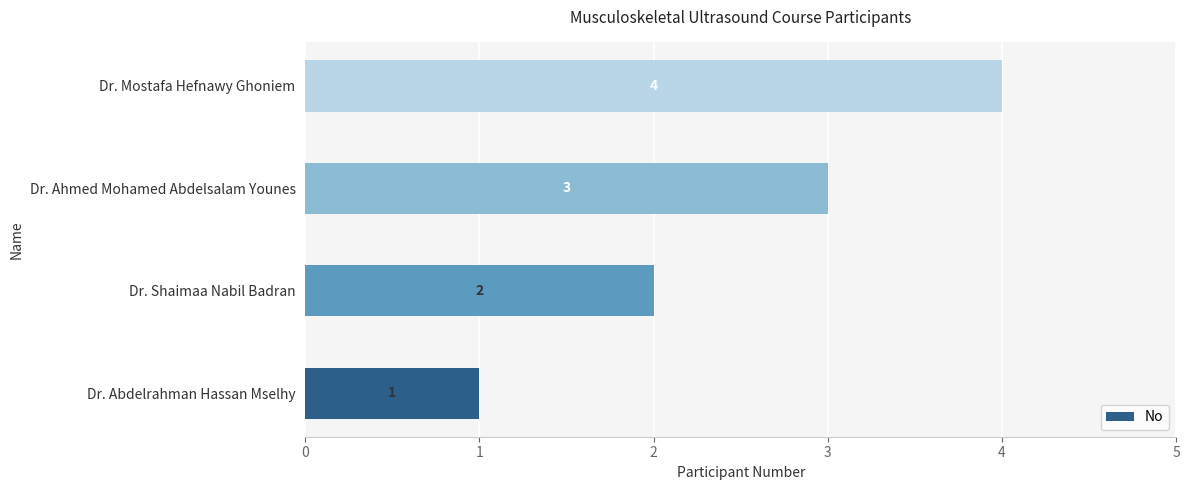

List the labels in order of value, largest first.

Dr. Mostafa Hefnawy Ghoniem, Dr. Ahmed Mohamed Abdelsalam Younes, Dr. Shaimaa Nabil Badran, Dr. Abdelrahman Hassan Mselhy